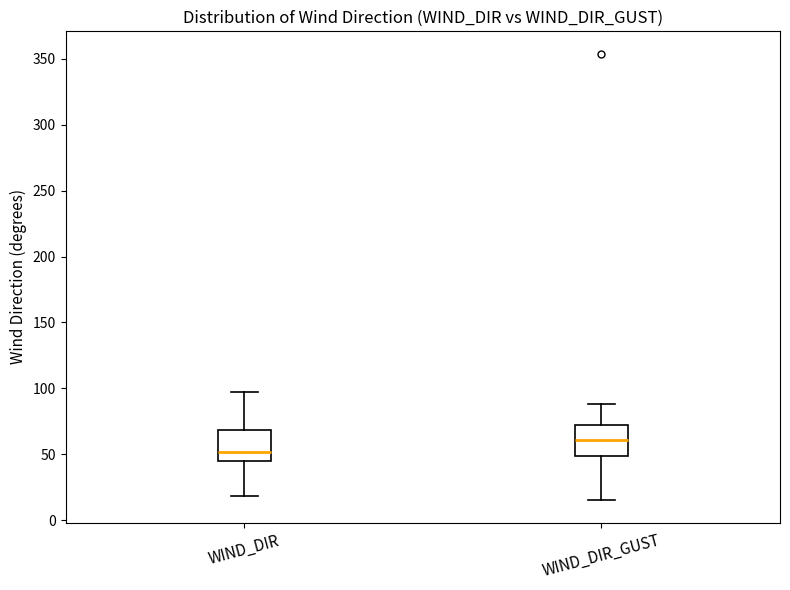

Reading left to right, transcribe this box plot: for each box, give where its median line is, the range the box spans, and where its two whiskers end, as read against the y-axis. The values are not printed on the chart, so give them approximately, as read against the axis.

WIND_DIR: median 50, box 45 to 70, whiskers 20 to 95
WIND_DIR_GUST: median 60, box 50 to 70, whiskers 15 to 90